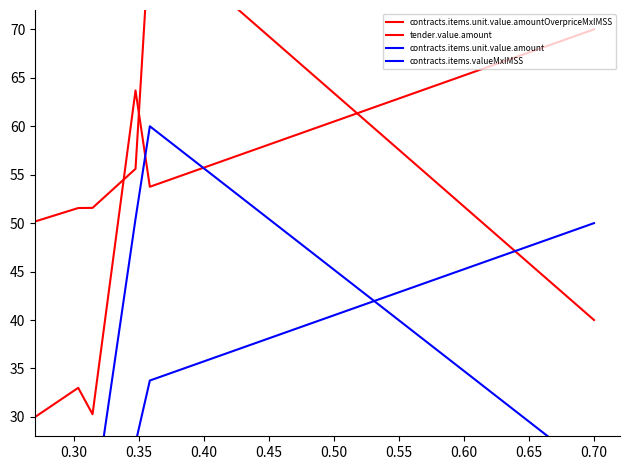

What is the smallest value displayed?

10.0